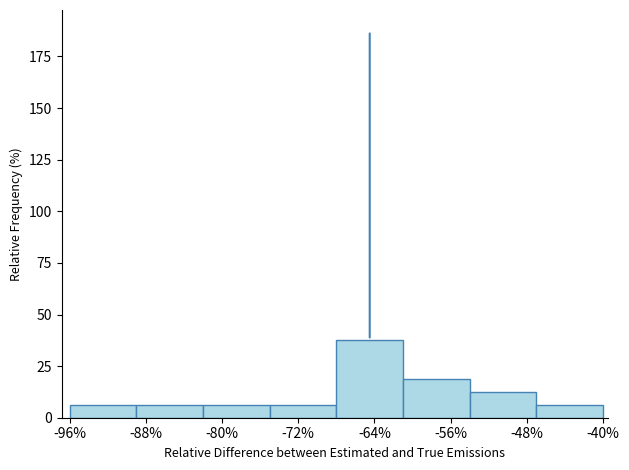

Which label corresponds to the largest value in the chart?

-64%